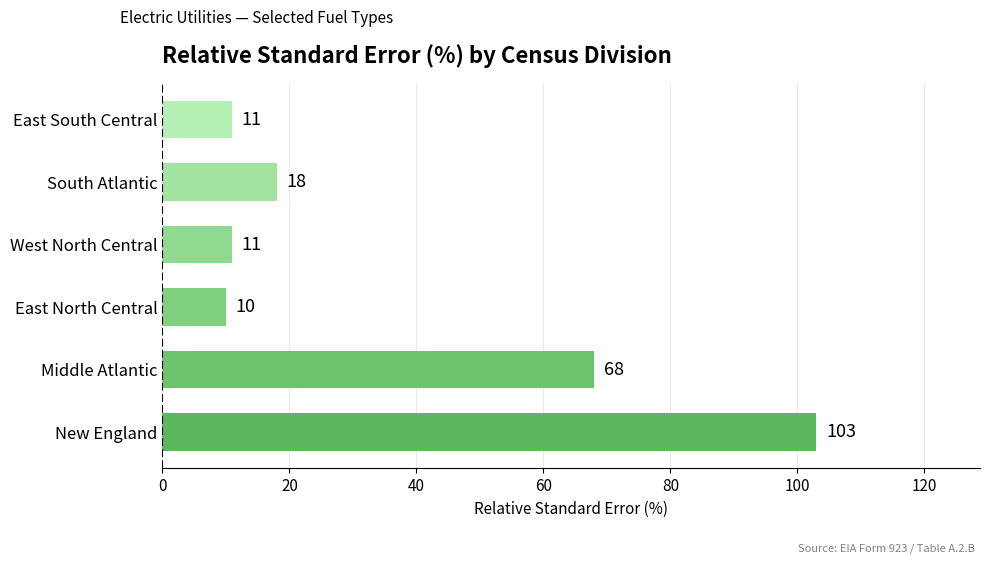

The chart shows a value of 10 at East North Central. True or false?

True